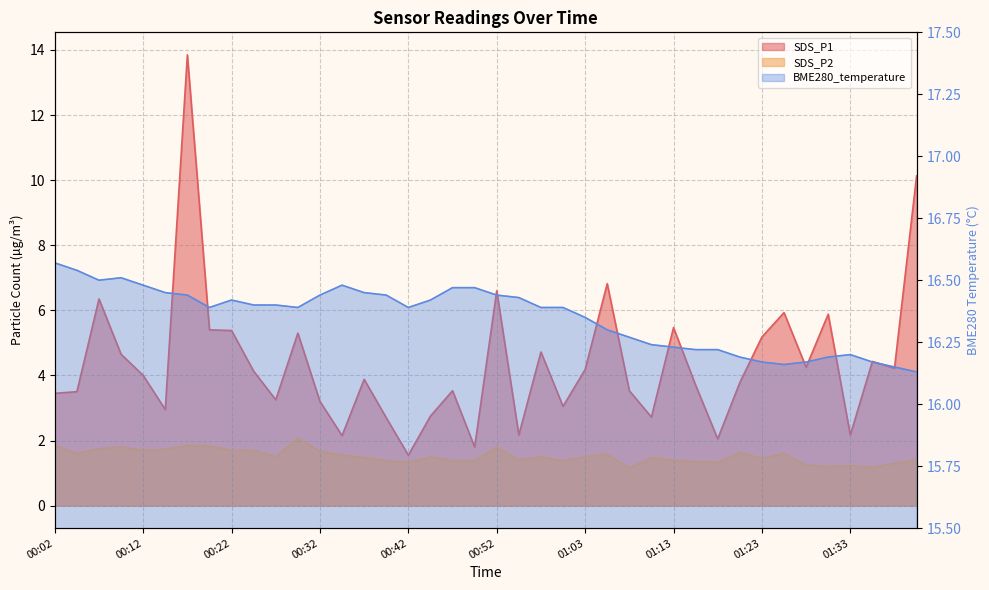

Reading left to right, transcribe all the data shown in this chart.

SDS_P1: 3.5	3.5	6.3	4.7	4.0	3.0	13.8	5.4	5.4	4.1	3.2	5.3	3.2	2.1	3.9	2.7	1.6	2.8	3.5	1.8	6.6	2.2	4.7	3.0	4.2	6.8	3.5	2.7	5.5	3.7	2.0	3.8	5.2	5.9	4.2	5.9	2.2	4.4	4.2	10.1
SDS_P2: 1.9	1.6	1.8	1.8	1.7	1.7	1.9	1.8	1.7	1.7	1.5	2.1	1.7	1.6	1.5	1.4	1.3	1.5	1.4	1.4	1.8	1.4	1.5	1.4	1.5	1.6	1.1	1.5	1.4	1.4	1.3	1.6	1.4	1.6	1.2	1.2	1.2	1.2	1.3	1.4
BME280_temperature: 16.6	16.5	16.5	16.5	16.5	16.4	16.4	16.4	16.4	16.4	16.4	16.4	16.4	16.5	16.4	16.4	16.4	16.4	16.5	16.5	16.4	16.4	16.4	16.4	16.4	16.3	16.3	16.2	16.2	16.2	16.2	16.2	16.2	16.2	16.2	16.2	16.2	16.2	16.1	16.1